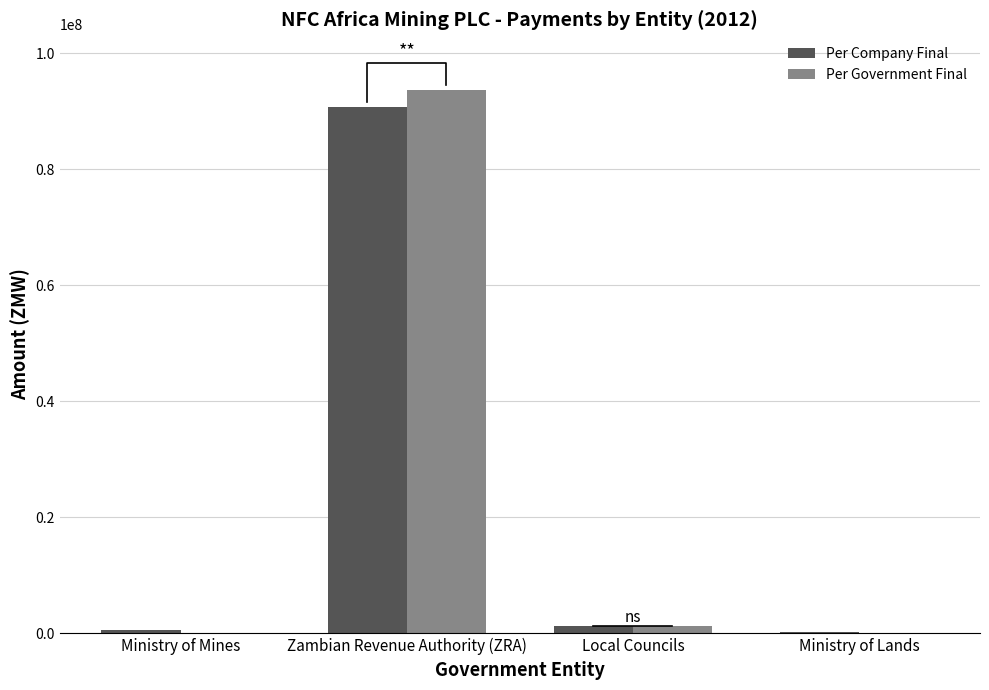

Reading right to left, transcribe all the data shown in this chart.

Per Company Final: 276542	1229382	90767405	610367
Per Government Final: 0	1230108	93675388	5354